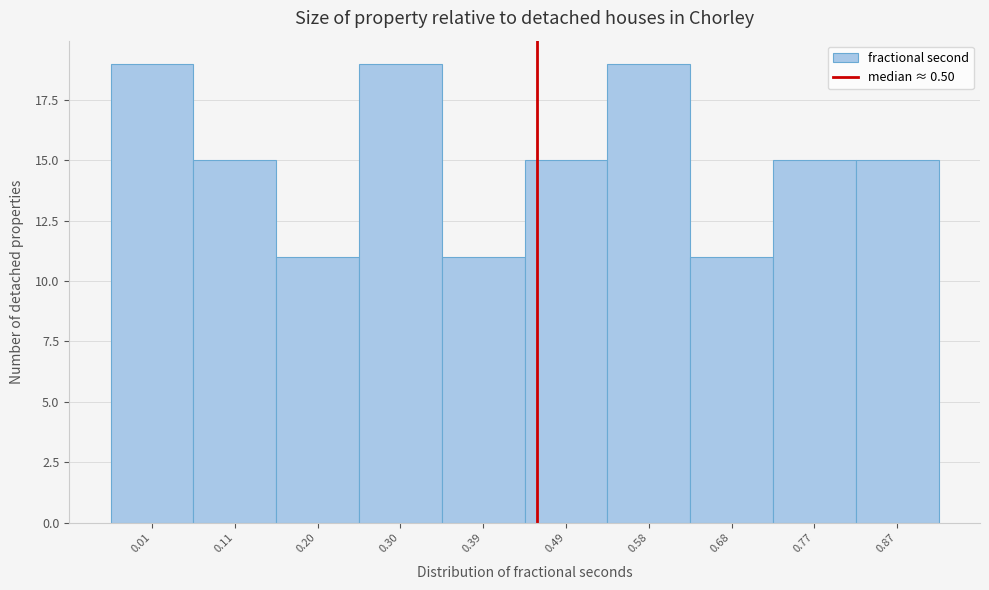

Reading left to right, extract all data points from this chart.

19	15	11	19	11	15	19	11	15	15